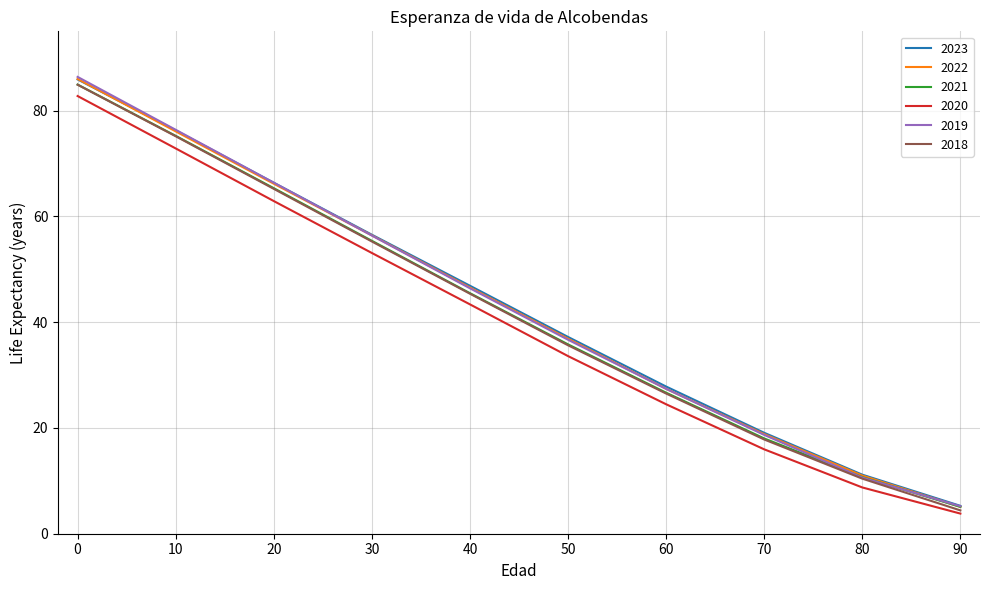

Is the value of 2018 at 0 greater than the value of 2022 at 50?

Yes